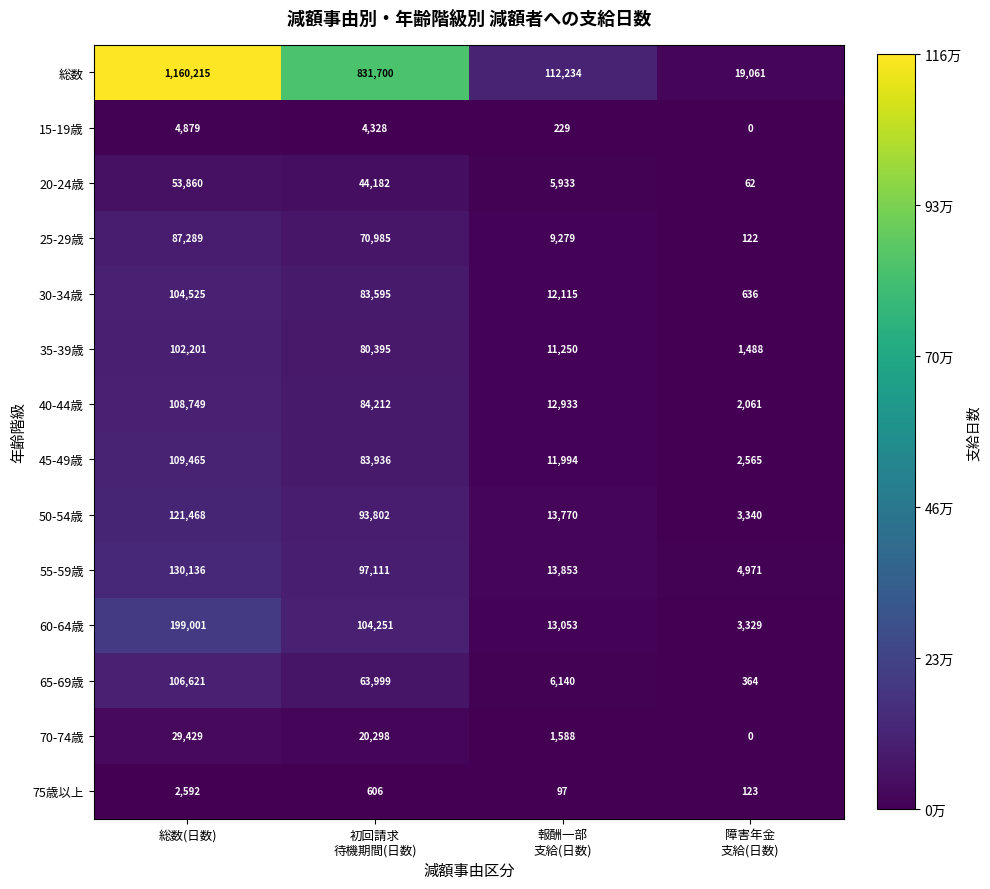

Which series has the largest range (max minus min)?

総数